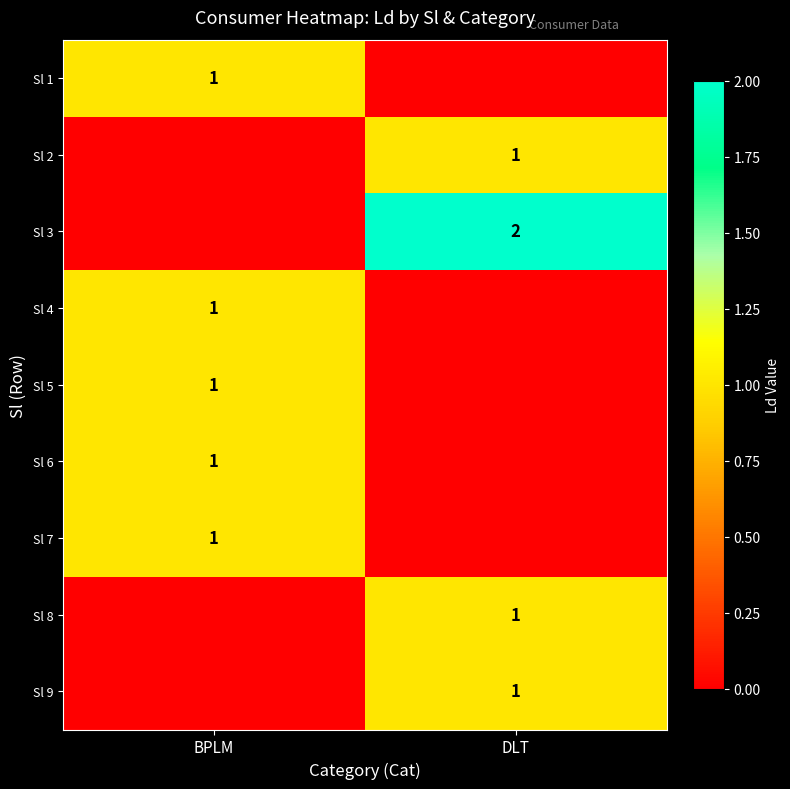

The value of Sl 4 at BPLM is 1. True or false?

True